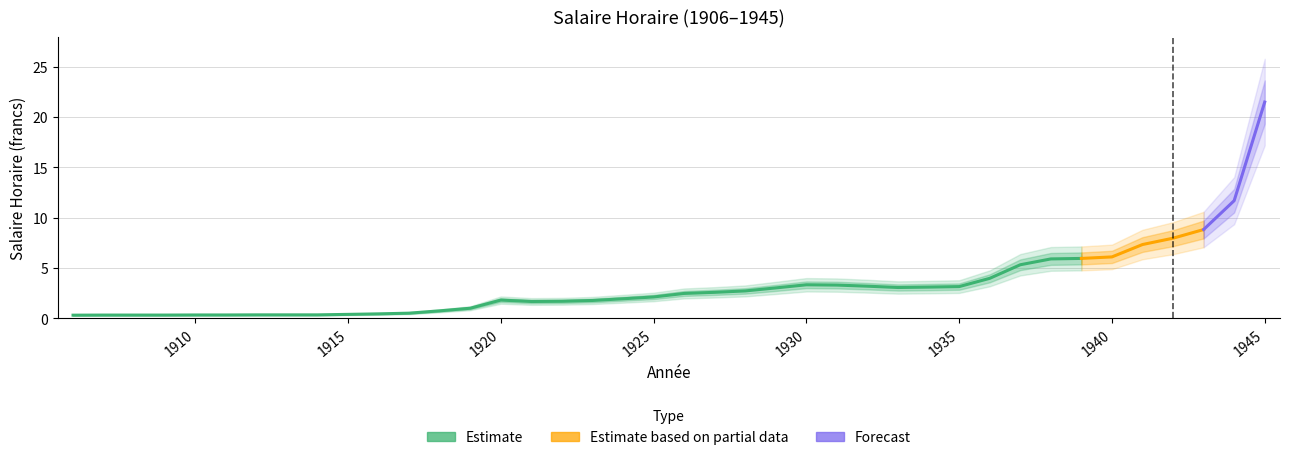

List the labels in order of value, largest first.

1945, 1944, 1943, 1942, 1941, 1940, 1939, 1938, 1937, 1936, 1930, 1931, 1932, 1935, 1934, 1933, 1929, 1928, 1927, 1926, 1925, 1924, 1920, 1923, 1922, 1921, 1919, 1918, 1917, 1916, 1915, 1912, 1913, 1914, 1910, 1911, 1907, 1908, 1909, 1906